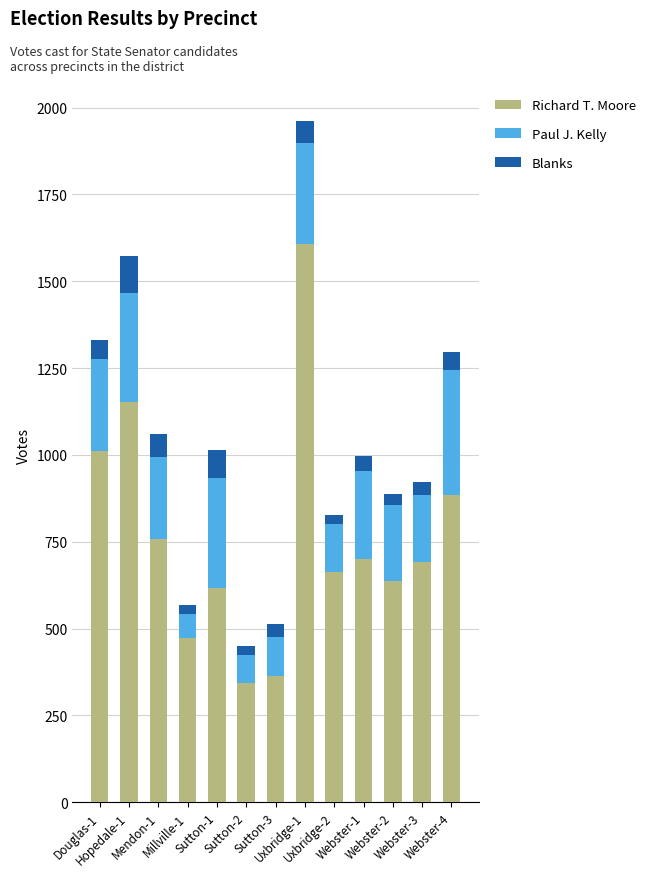

What is the maximum value for Richard T. Moore?

1608